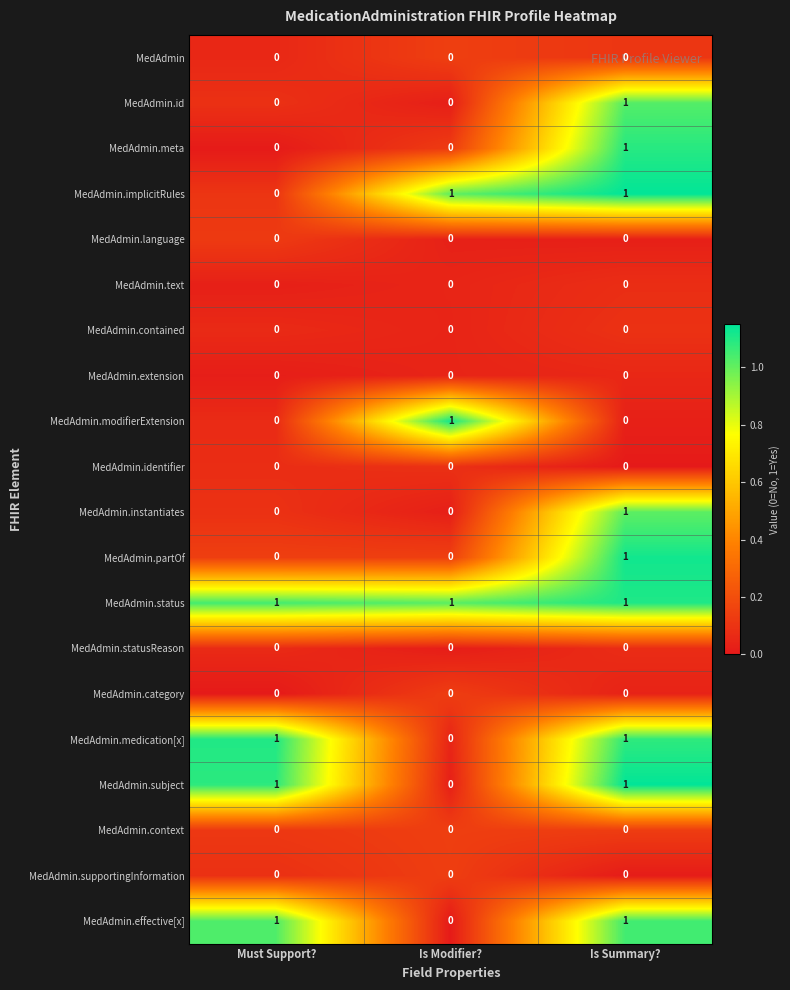

Is the value of MedAdmin.text at Must Support? greater than the value of MedAdmin.subject at Must Support??

No